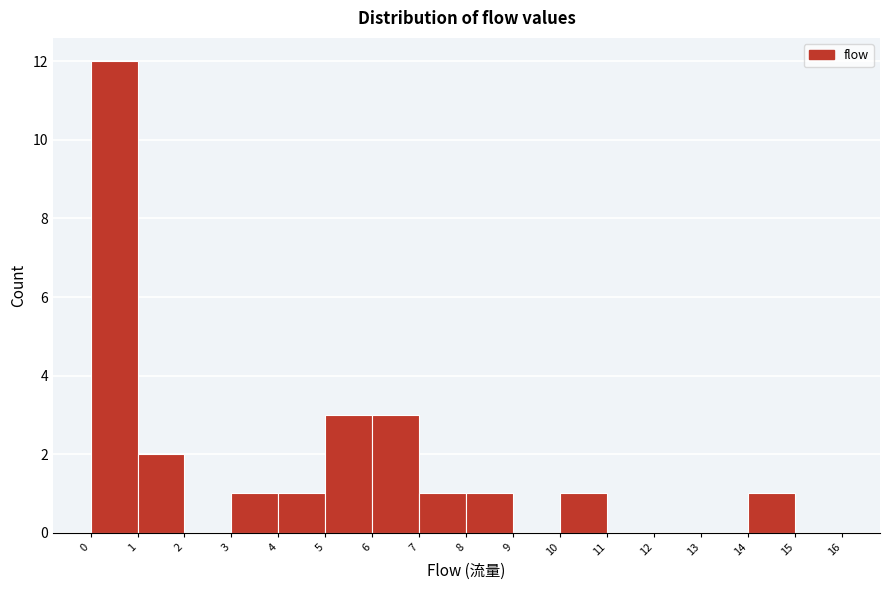

Reading left to right, transcribe this chart: for each bar, give the range it covers on the x-axis and its height. The values are not printed on the chart, so give them approximately, as read against the axis.

0 to 1: 12
1 to 2: 2
2 to 3: 0
3 to 4: 1
4 to 5: 1
5 to 6: 3
6 to 7: 3
7 to 8: 1
8 to 9: 1
9 to 10: 0
10 to 11: 1
11 to 12: 0
12 to 13: 0
13 to 14: 0
14 to 15: 1
15 to 16: 0